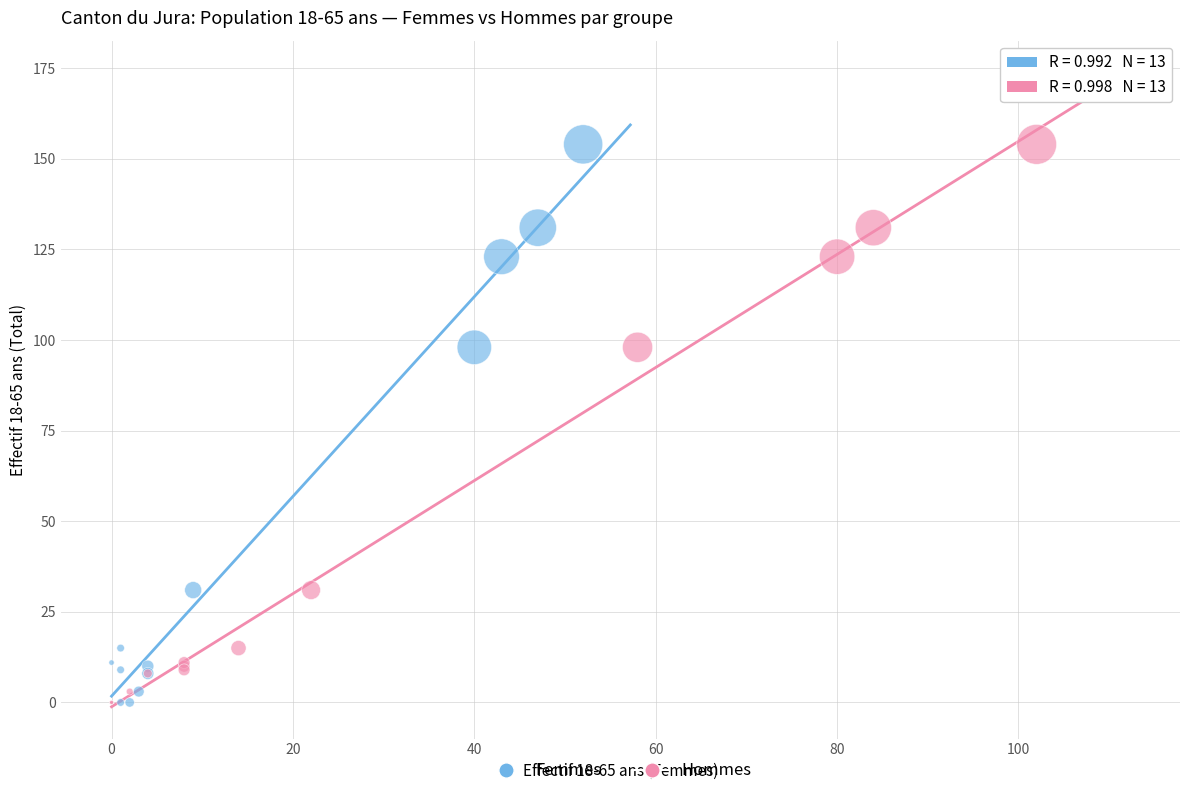

What are all the series names shown in the legend?

Femmes, Hommes